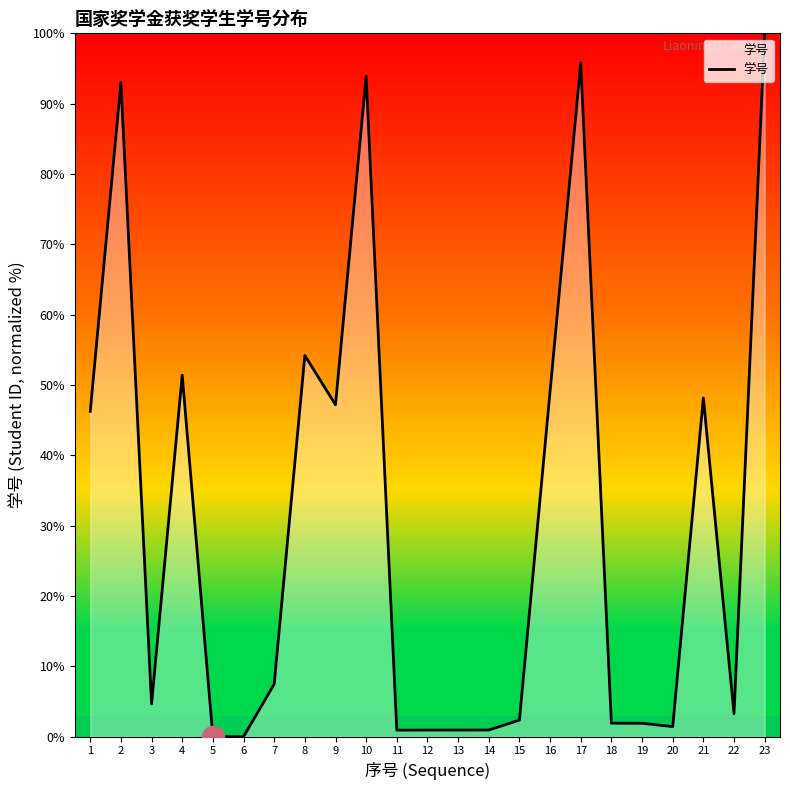

What is the difference between the values at 21 and 5?

48.2